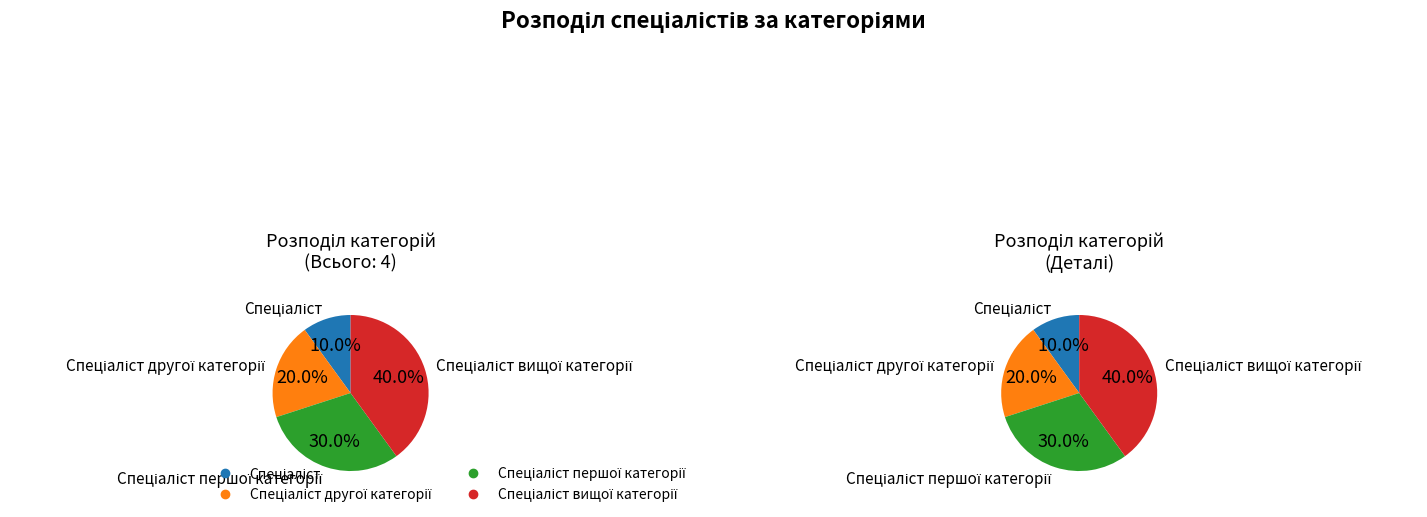

Which category has the biggest portion of the pie?

Спеціаліст вищої категорії